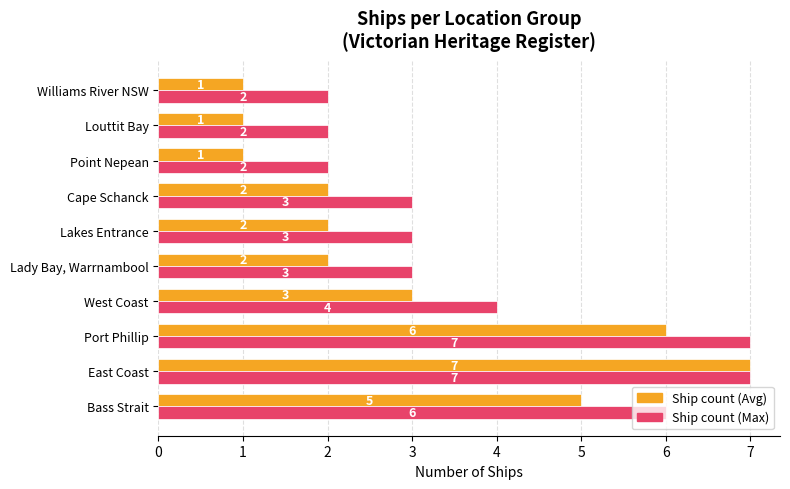

Count the number of categories in the chart.

10